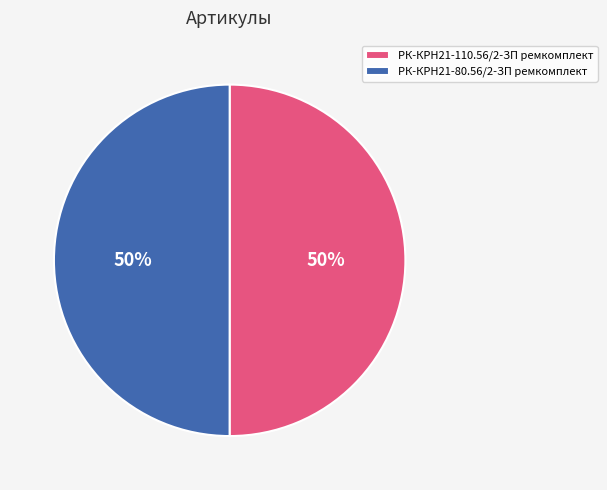

Approximately how many times larger is the value at РК-КРН21-110.56/2-ЗП ремкомплект compared to РК-КРН21-80.56/2-ЗП ремкомплект?

1.0